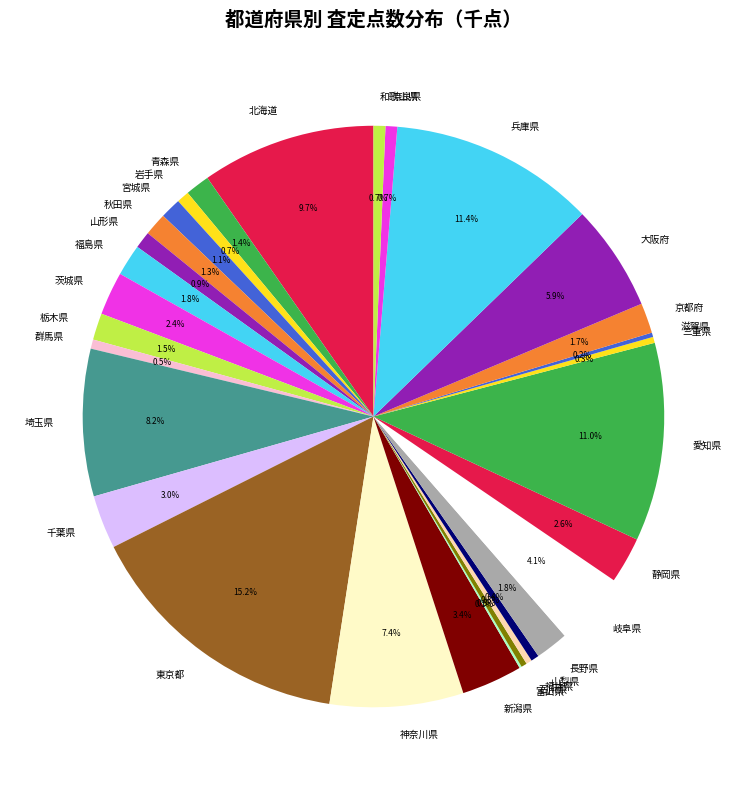

Is it true that 宮城県 is 11% of the pie?

False